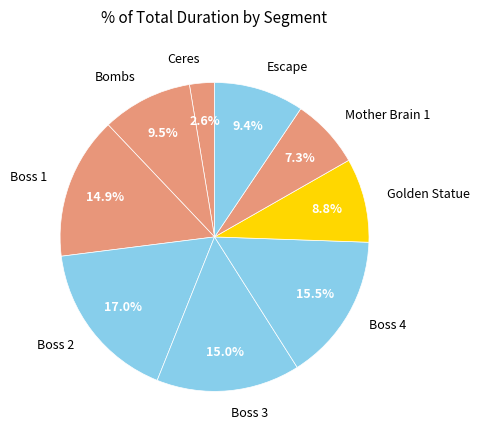

Which has a higher value, Golden Statue or Ceres?

Golden Statue